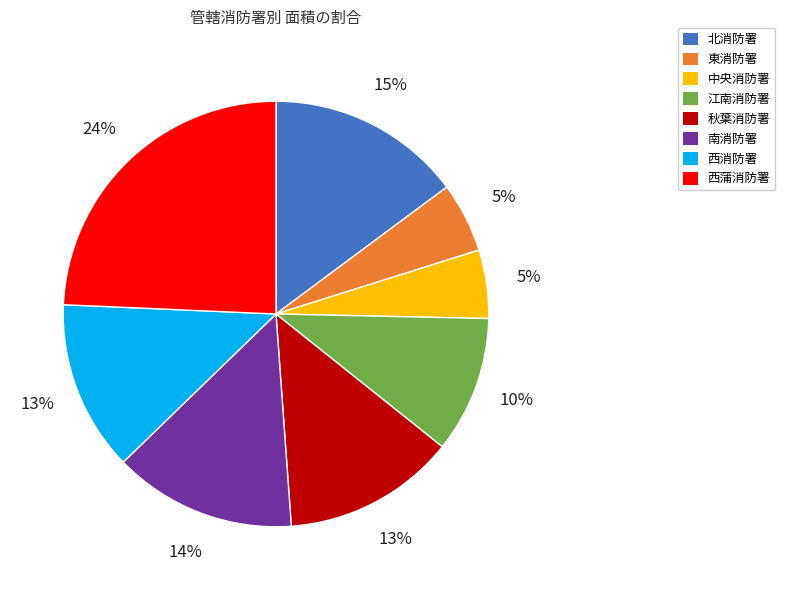

To the nearest percent, what is the average slice percentage?

12%